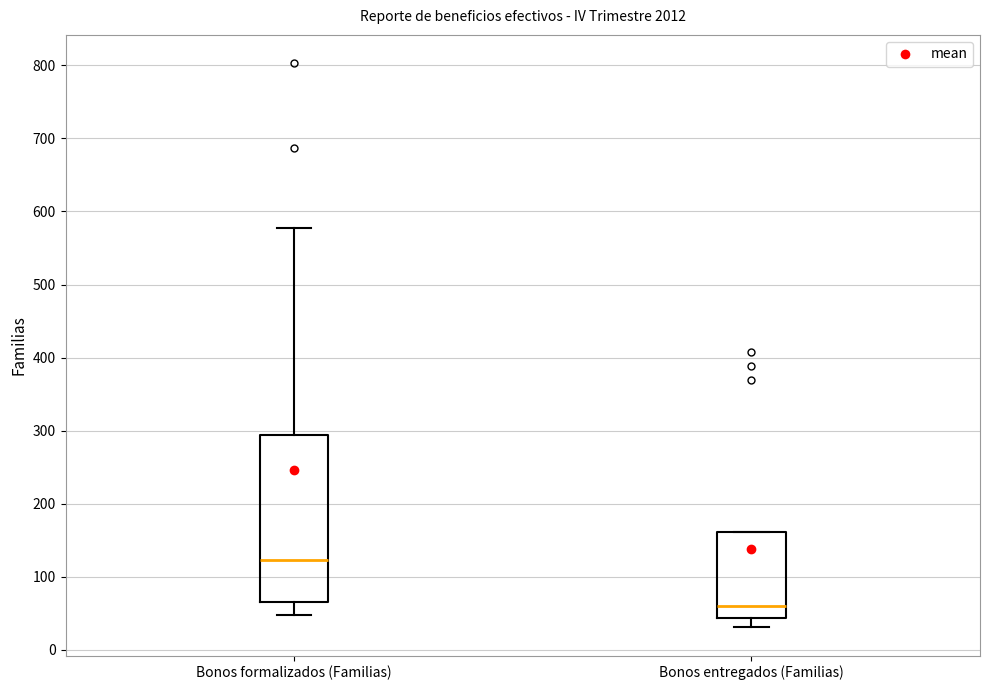

Which box is the tallest, from its lower edge to its upper edge?

Bonos formalizados (Familias)